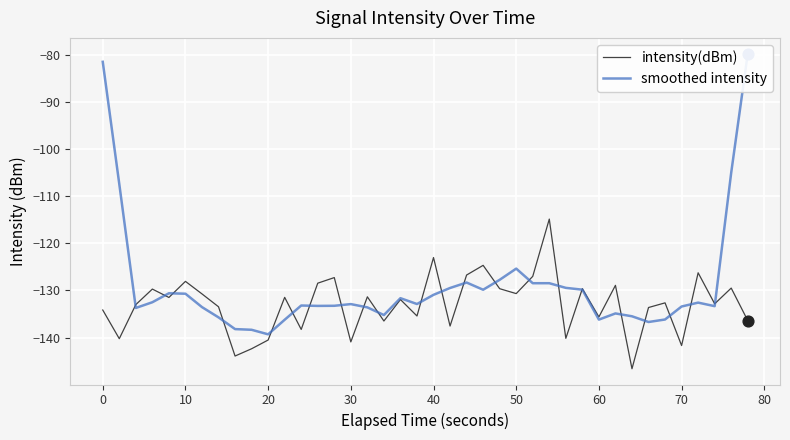

What is the highest value of the intensity(dBm) series?

-114.8